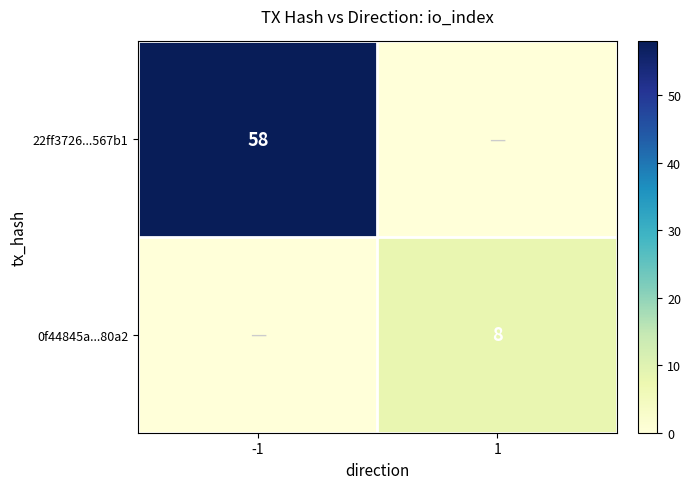

What is the spread (max minus min) of values at 1?

8